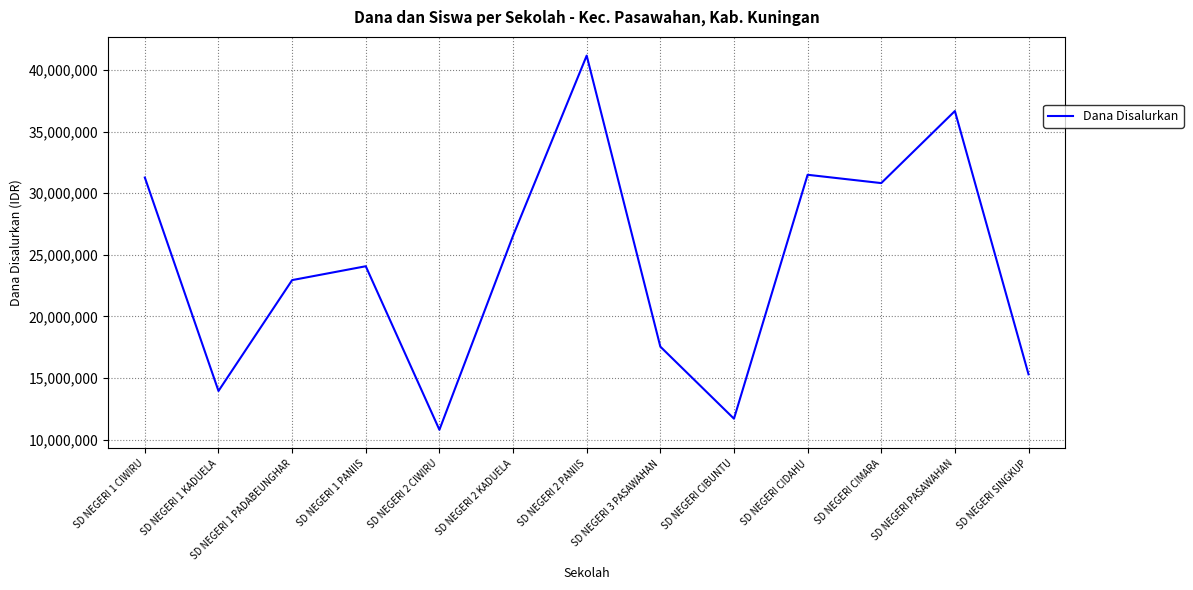

How many interior local peaks (higher than both neighbors) does the data have?

4